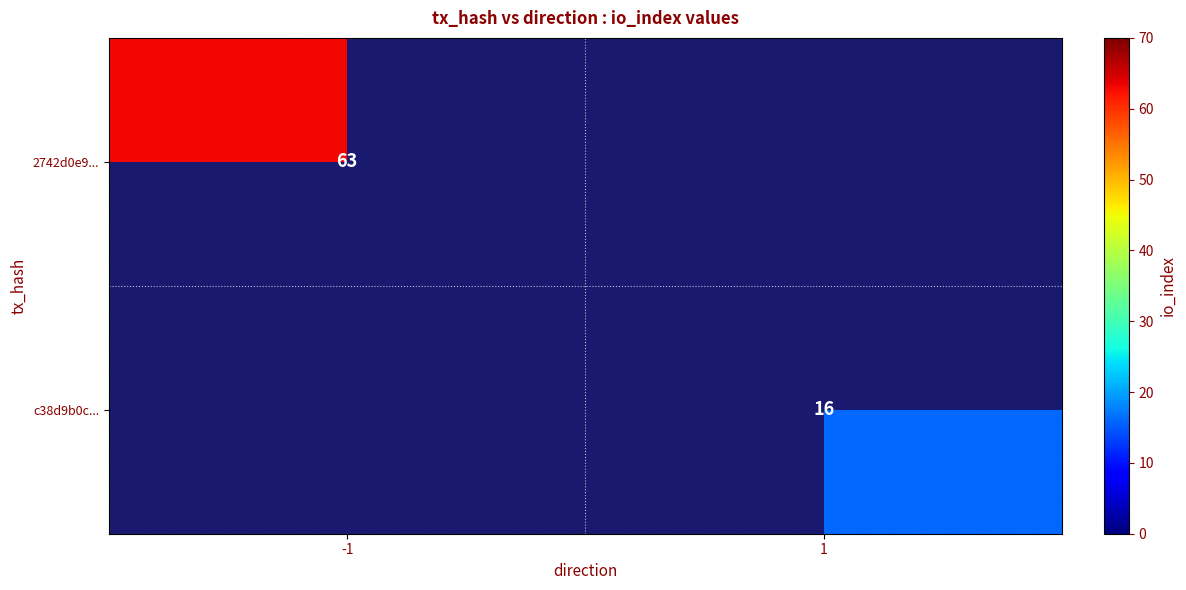

Is the value of 2742d0e9... at -1 greater than the value of c38d9b0c... at 1?

Yes